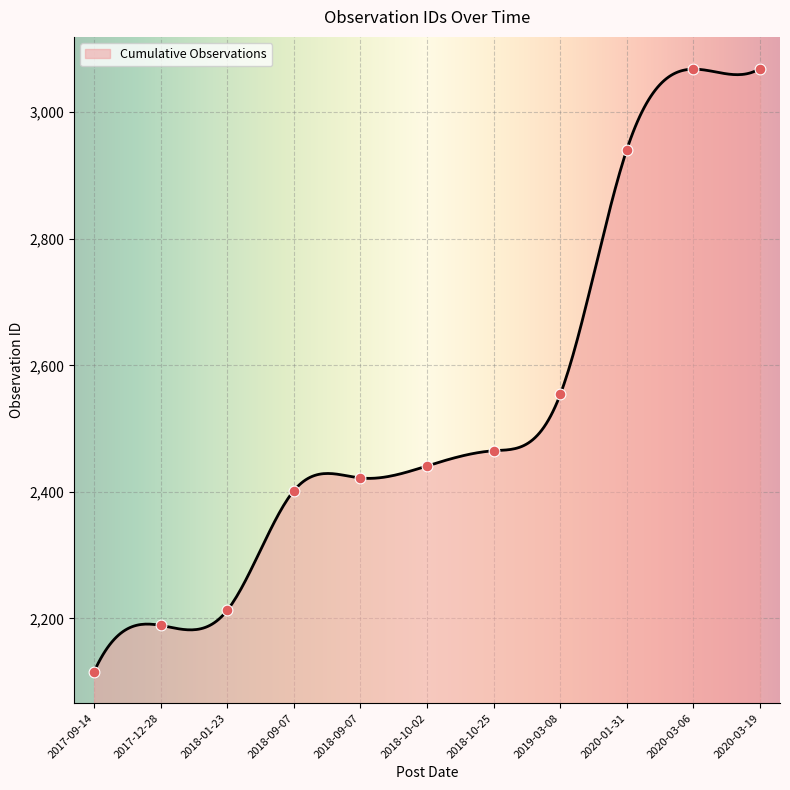

What is the change in value from 2017-09-14 to 2020-03-19?

+953